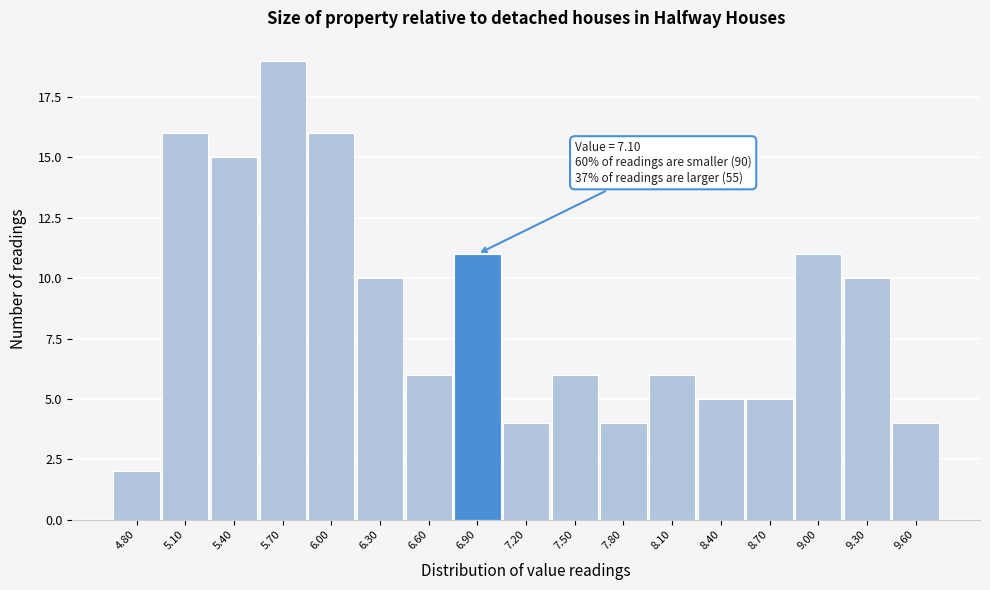

Reading left to right, list all the values displayed in this chart.

2	16	15	19	16	10	6	11	4	6	4	6	5	5	11	10	4